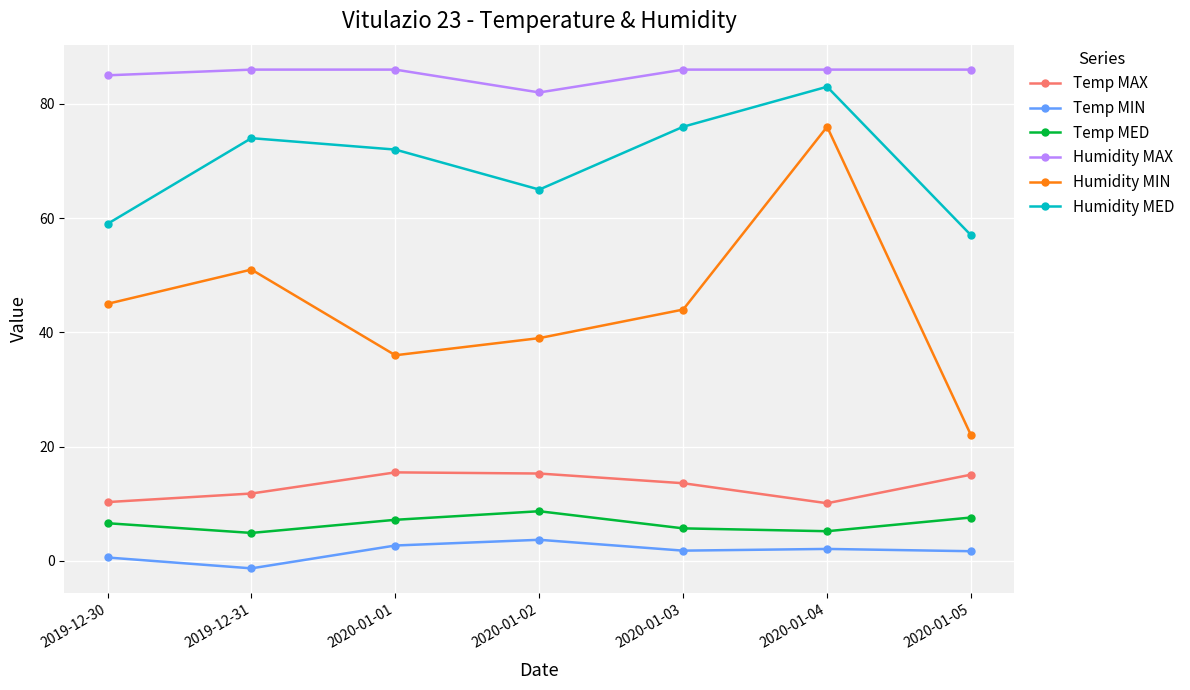

True or false: Humidity MED and Temp MED cross at least once.

False